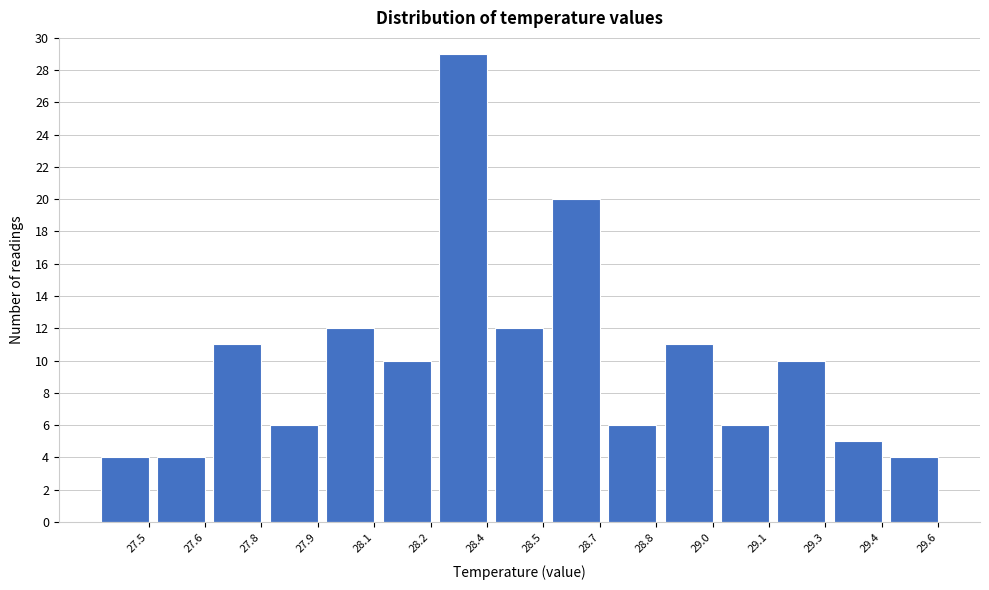

Reading right to left, list all the values displayed in this chart.

4	5	10	6	11	6	20	12	29	10	12	6	11	4	4